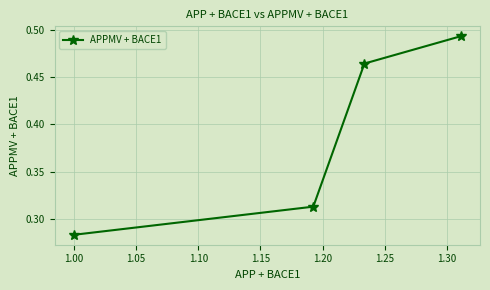

What is the average value?

0.4